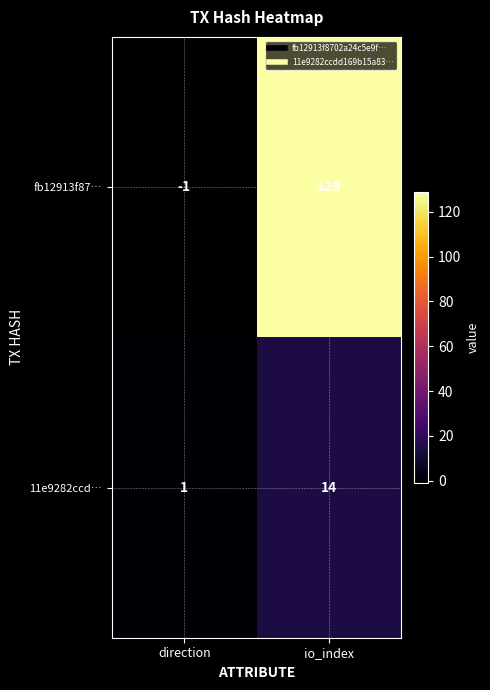

Which category has the lowest value in the 11e9282ccd… series?

direction